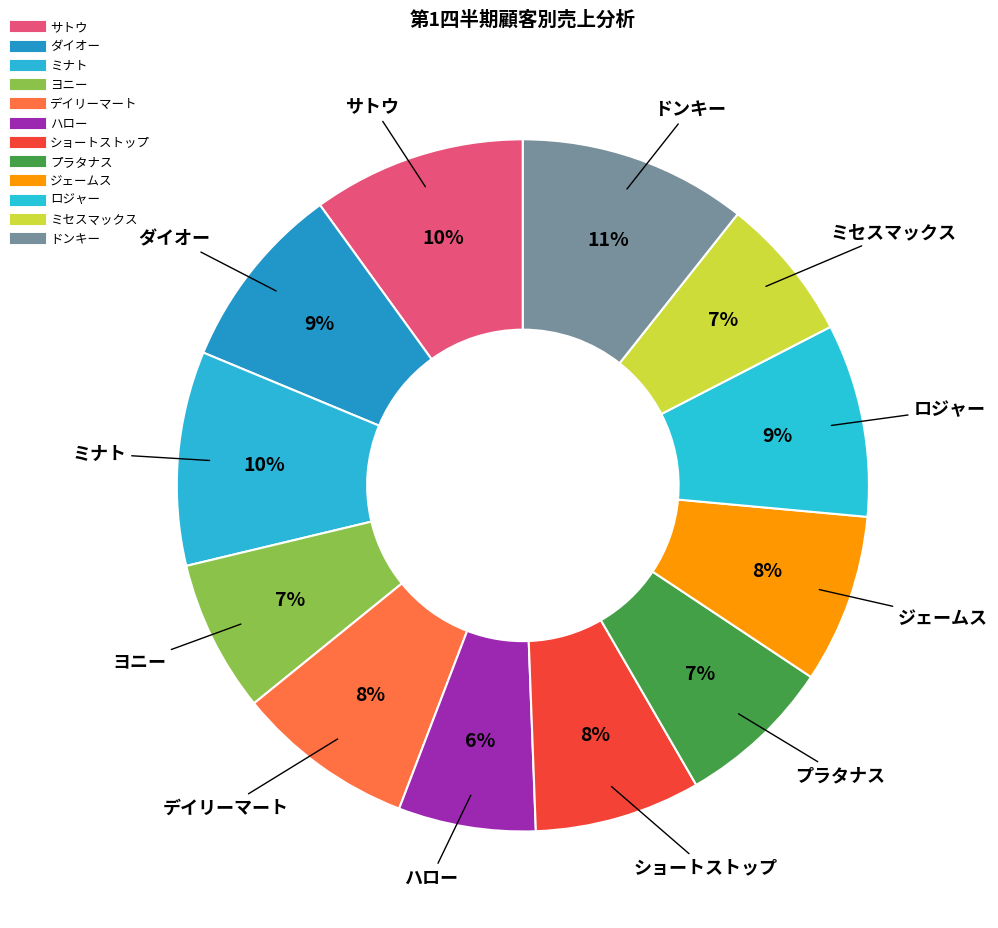

How many segments does this pie chart have?

12